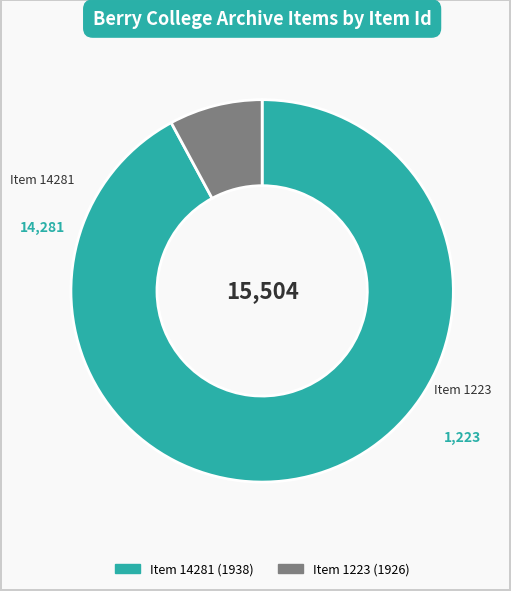

Does any single category account for the majority?

Yes